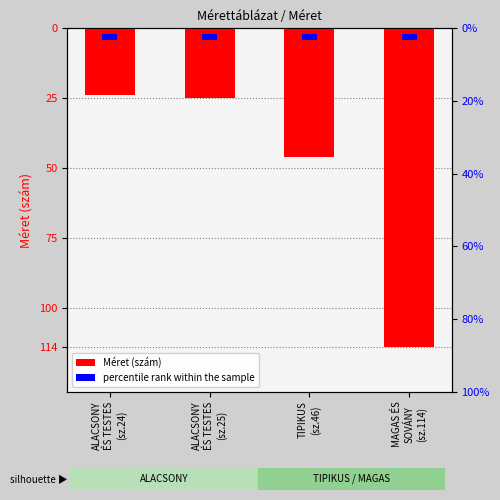

Does the chart contain stacked bars?

No